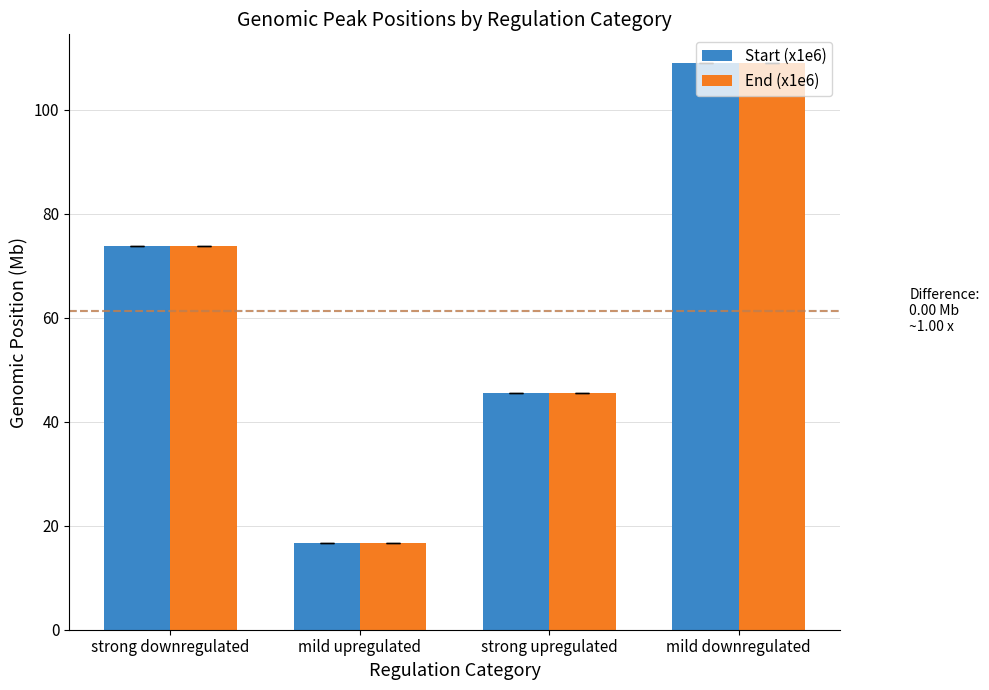

What is the value of the Start (x1e6) bar at the 2nd from the left?

16.8